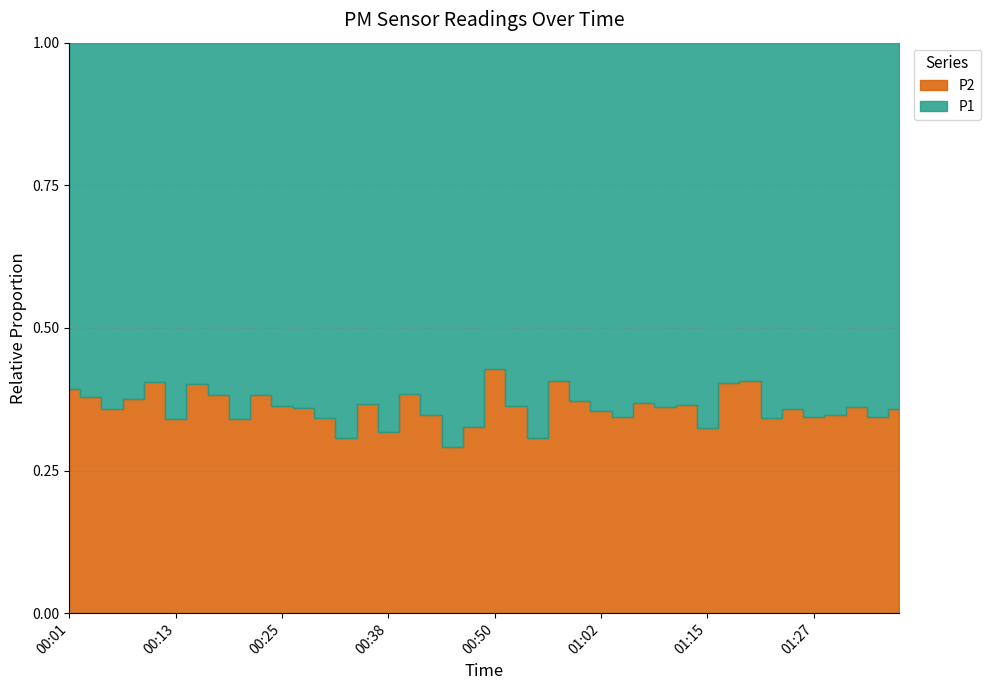

Where is P2 nearest to the value 5?

00:50